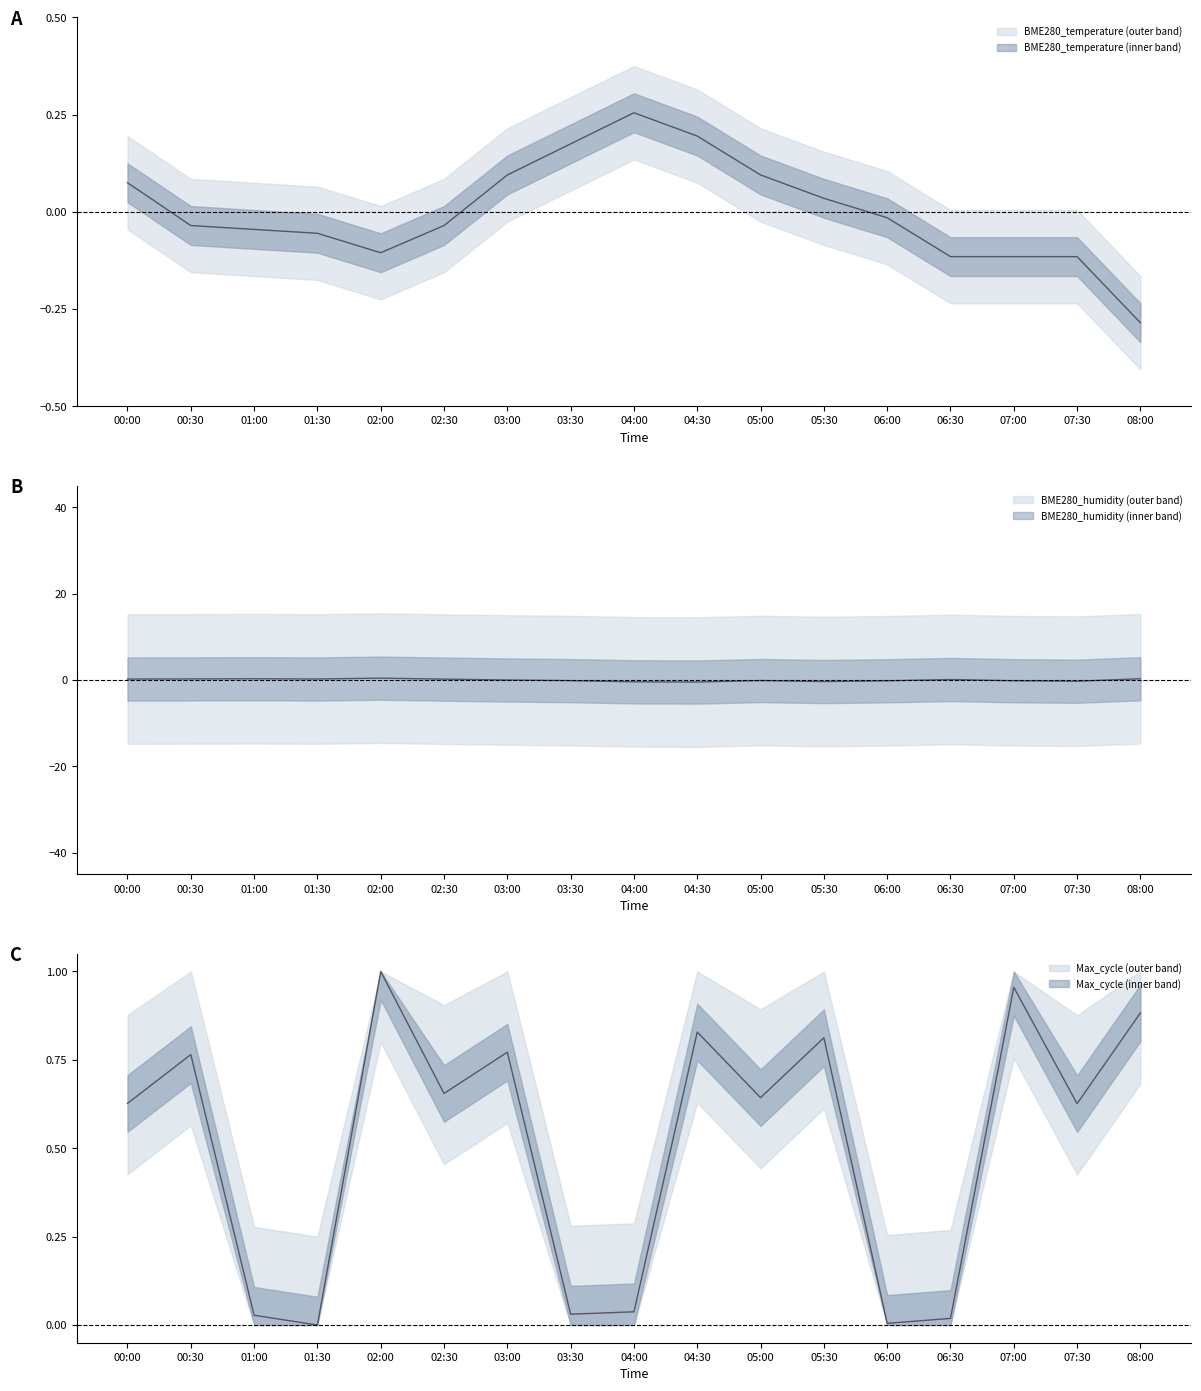

How many interior local valleys does the Max_cycle series have?

6